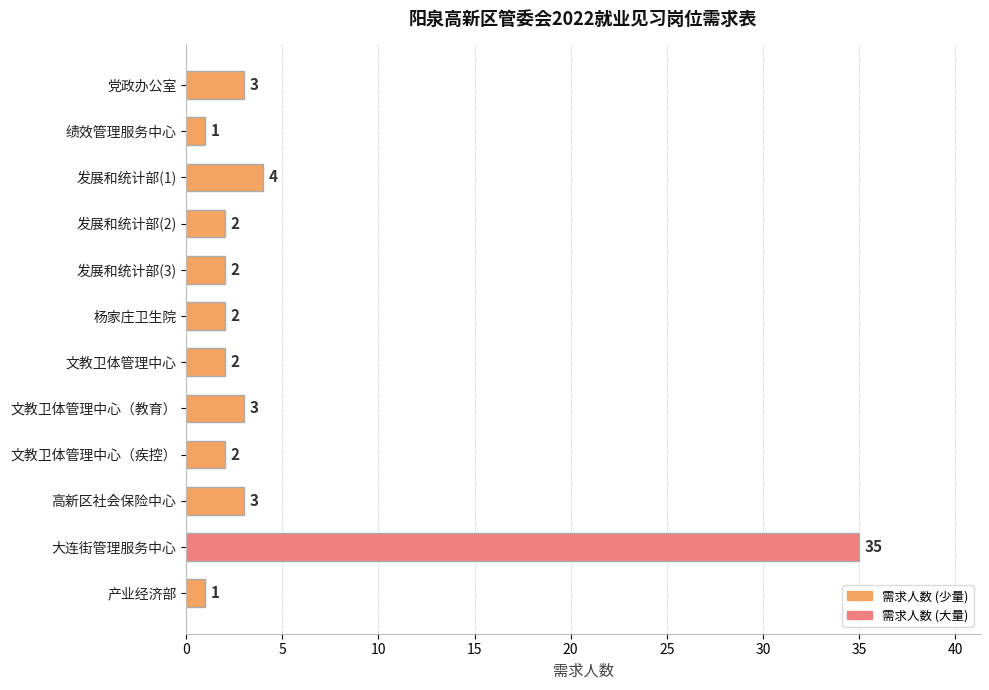

Reading bottom to top, what are all the values shown in this chart?

产业经济部=1	大连街管理服务中心=35	高新区社会保险中心=3	文教卫体管理中心（疾控）=2	文教卫体管理中心（教育）=3	文教卫体管理中心=2	杨家庄卫生院=2	发展和统计部(3)=2	发展和统计部(2)=2	发展和统计部(1)=4	绩效管理服务中心=1	党政办公室=3